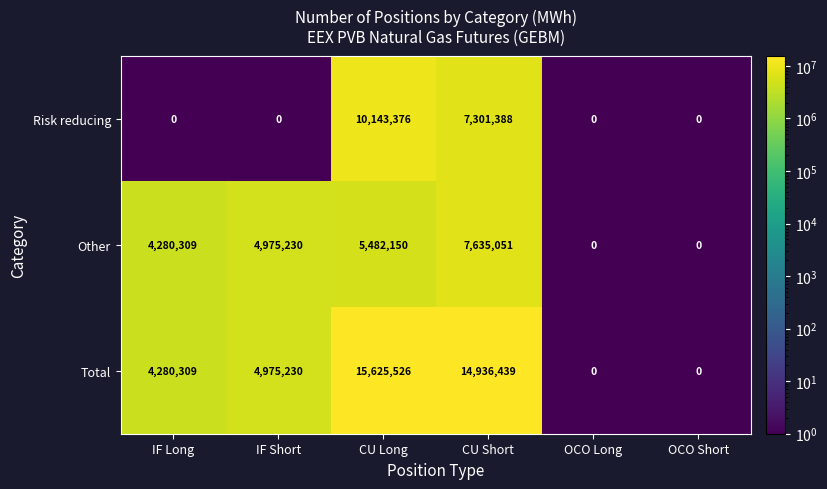

What is the maximum value shown in the chart?

15625526